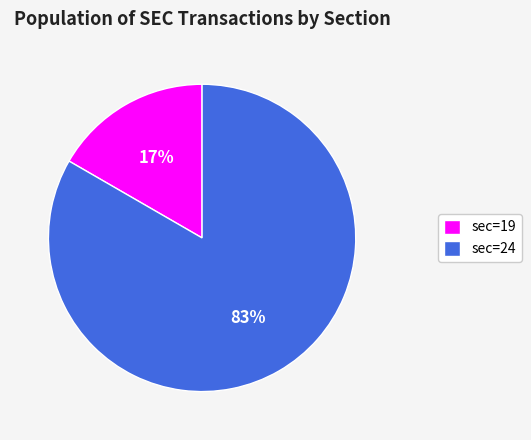

To the nearest percent, what percentage of the pie is sec=24?

83%